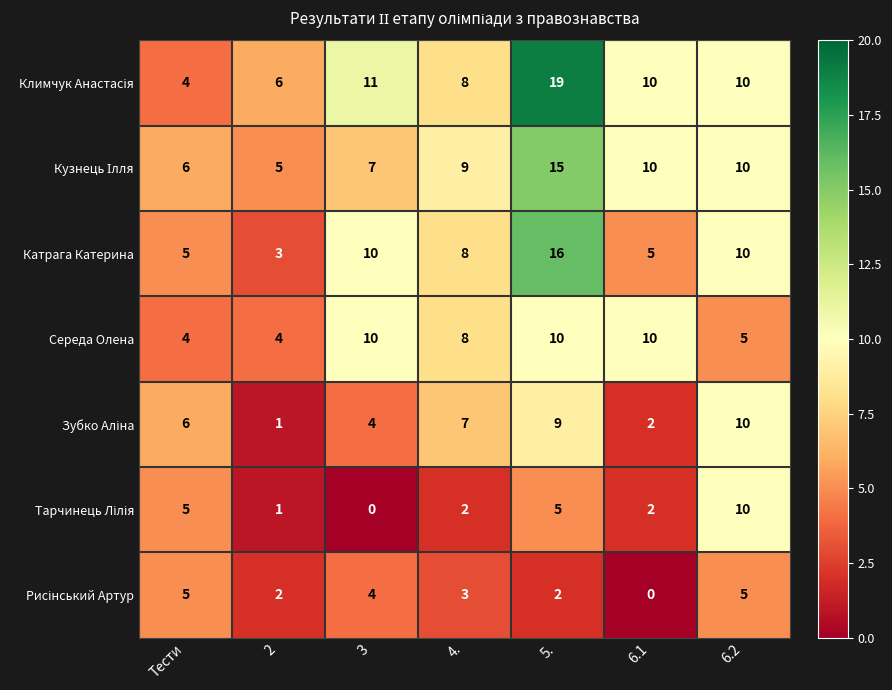

What is the spread (max minus min) of values at Тести?

2